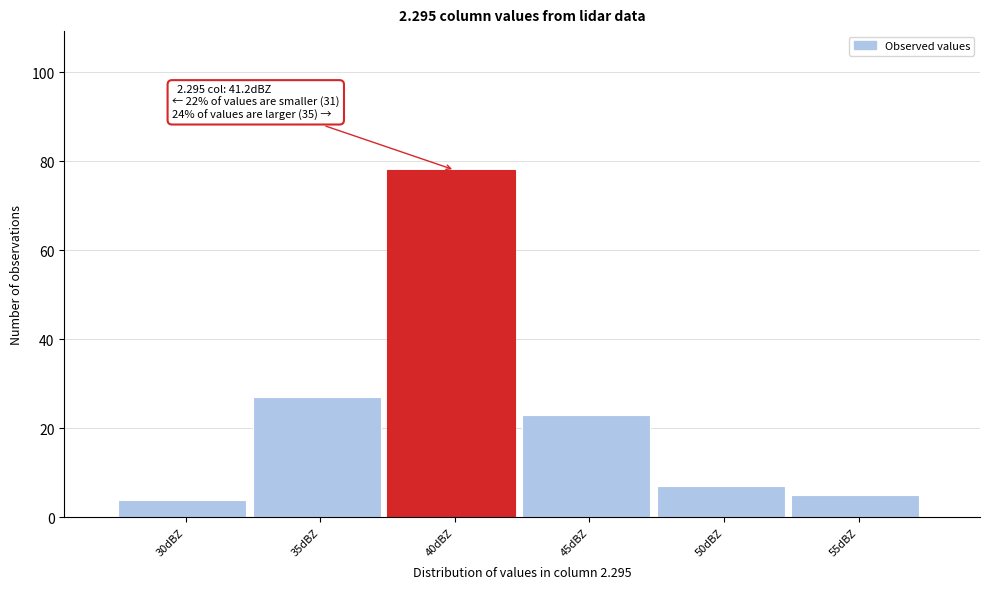

Reading right to left, transcribe all the data shown in this chart.

5	7	23	78	27	4